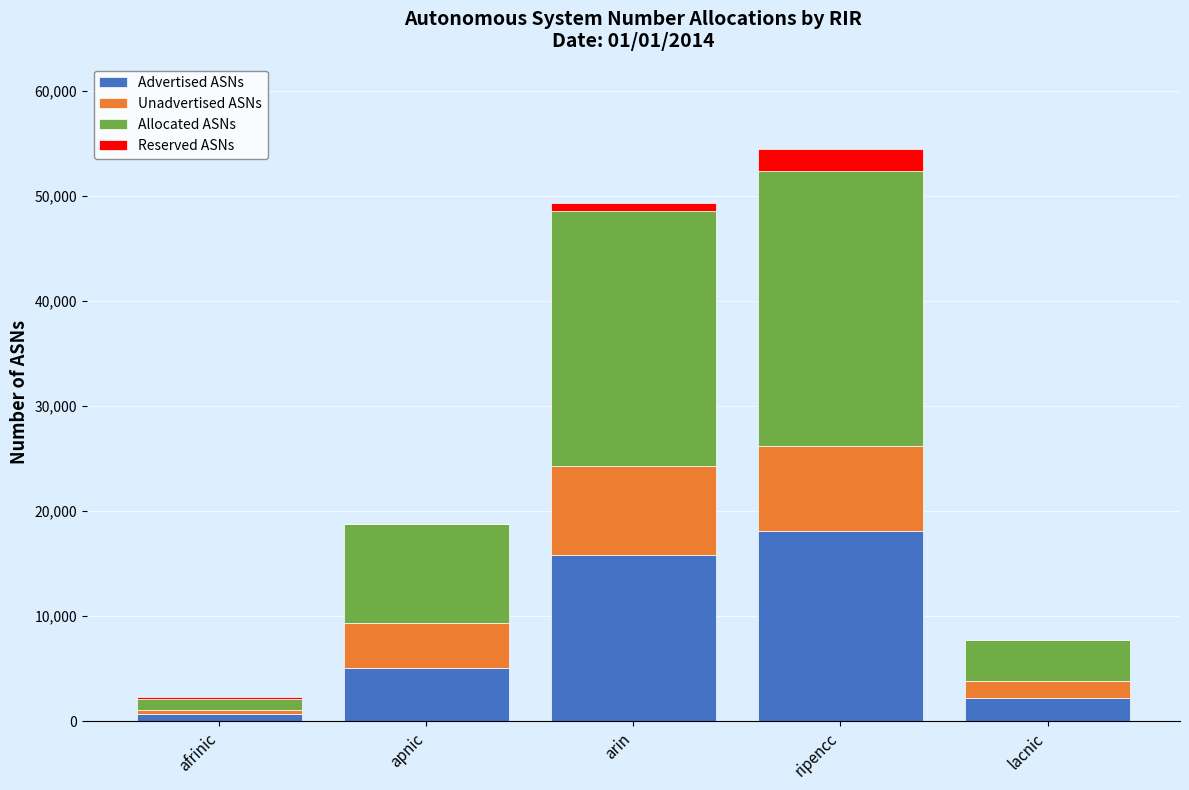

At which label does Advertised ASNs reach its peak?

ripencc